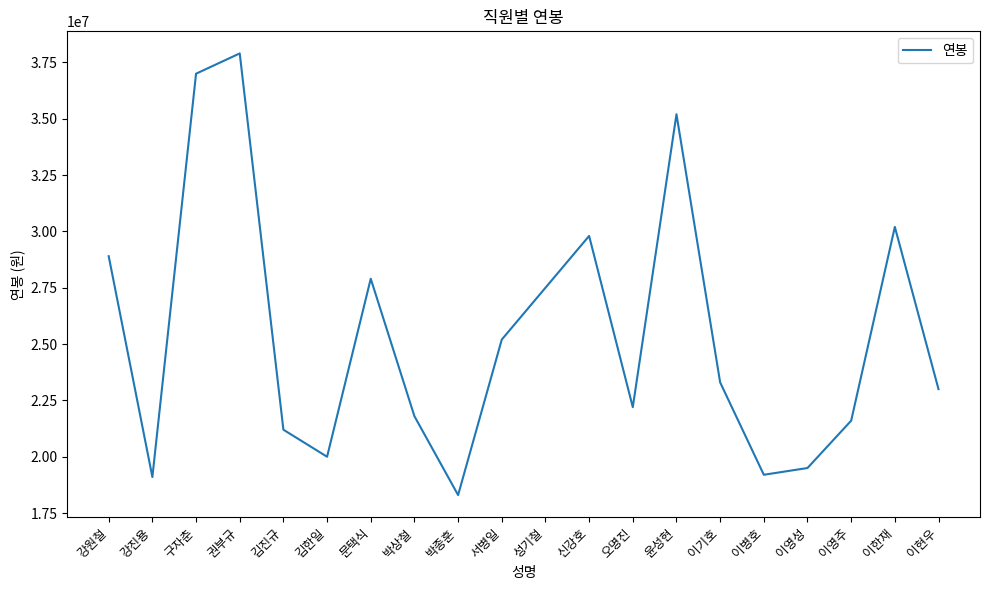

Between 김한일 and 오명진, which is larger?

오명진